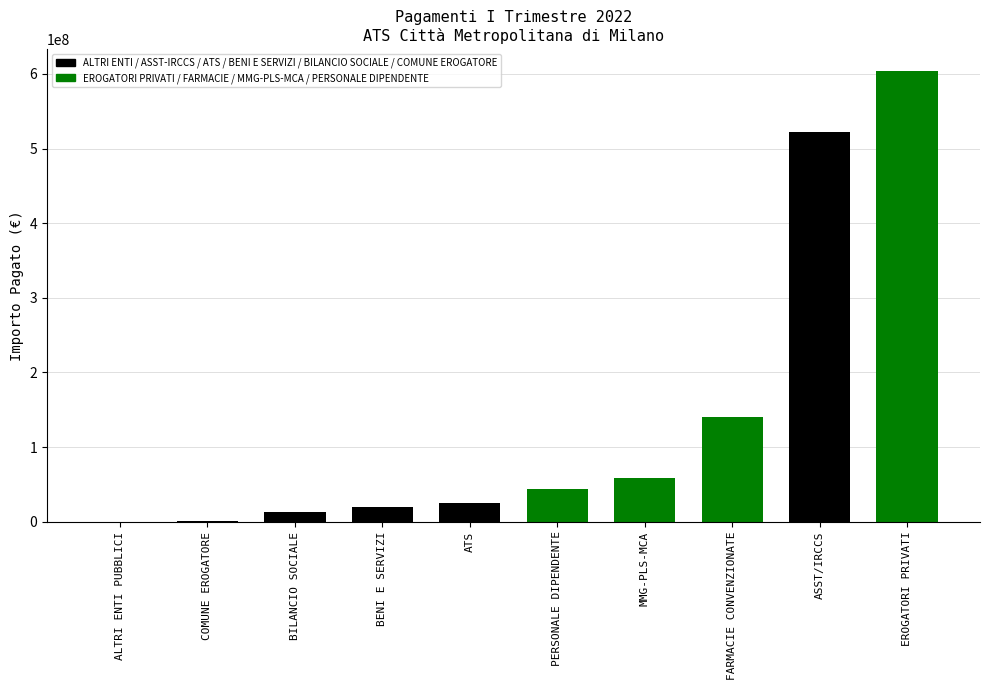

What is the change in value from ALTRI ENTI PUBBLICI to ATS?

+24837846.1